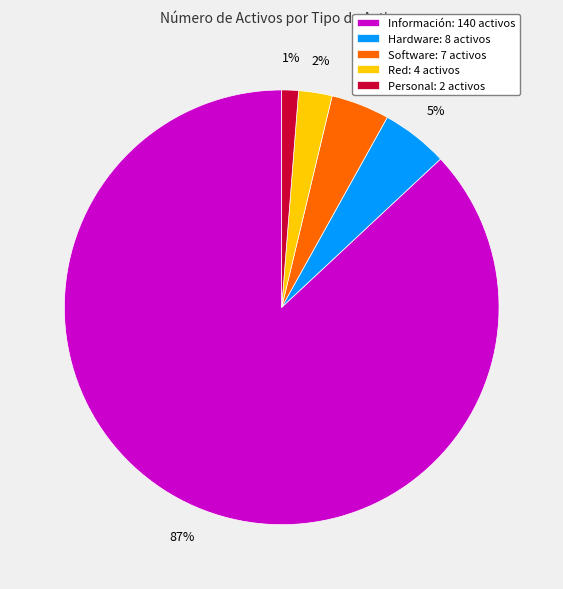

True or false: Software accounts for 4% of the total.

True